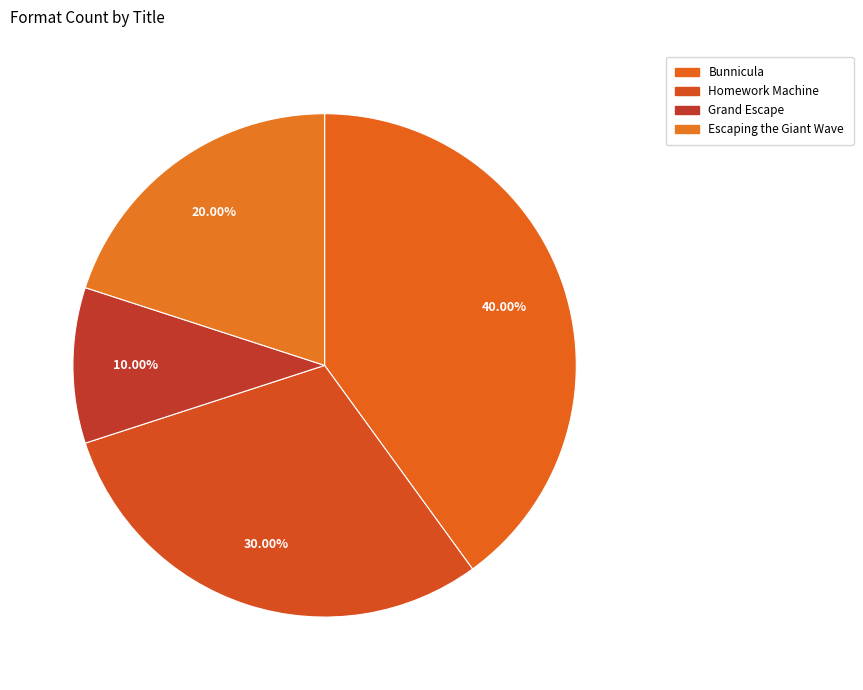

Count the number of slices in the pie.

4